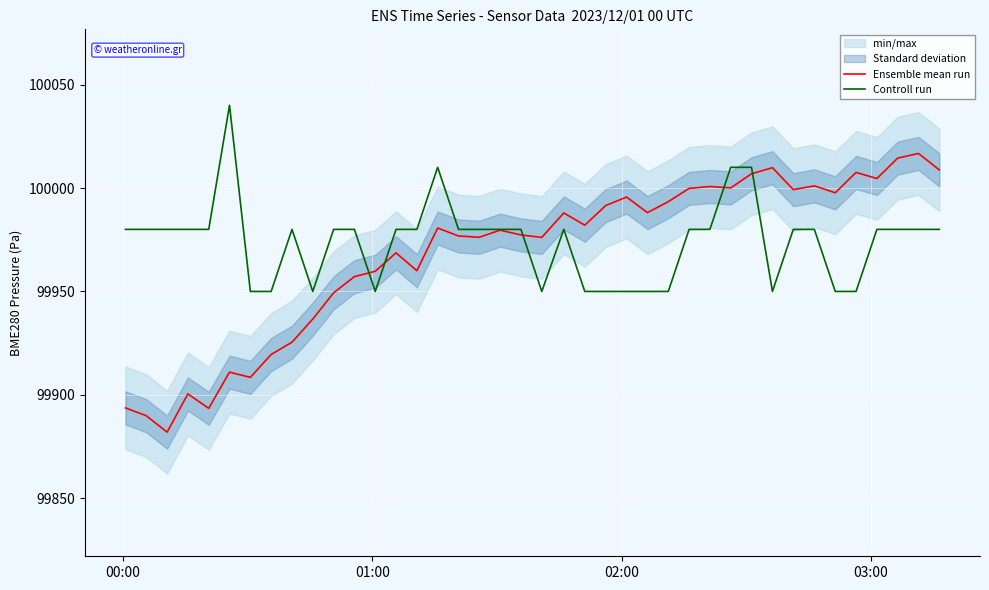

What is the maximum value for Controll run?

100040.0